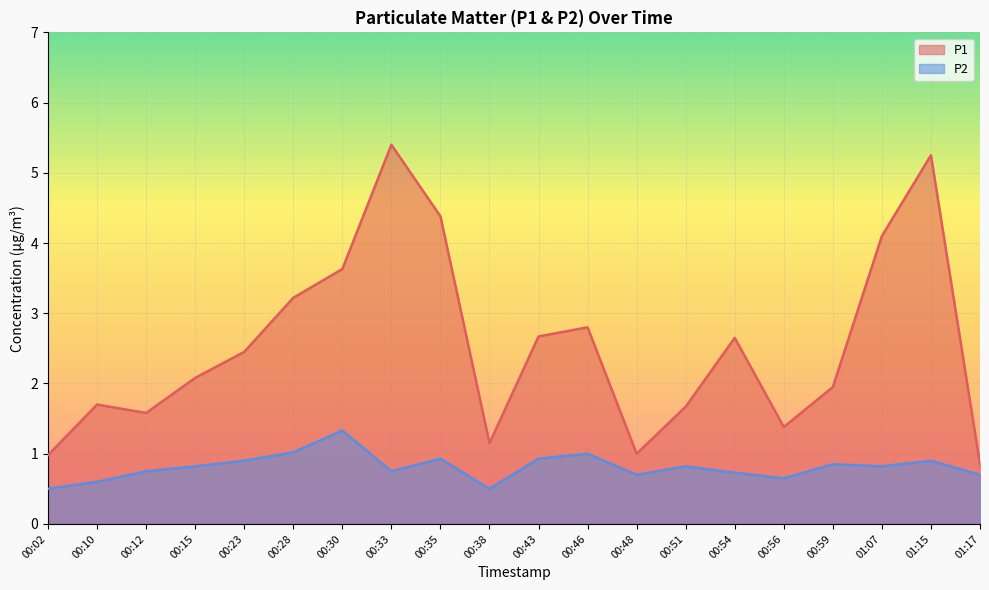

What are all the series names shown in the legend?

P1, P2